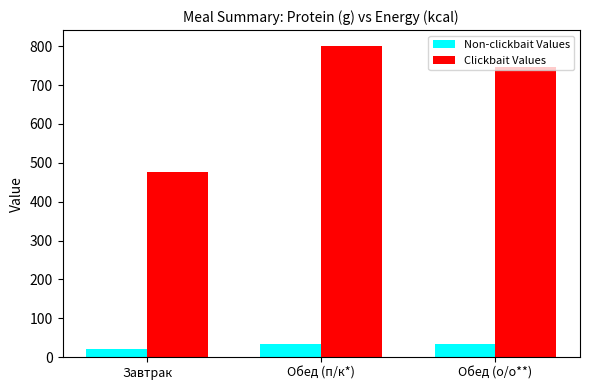

Which series has the widest spread of values?

Clickbait Values